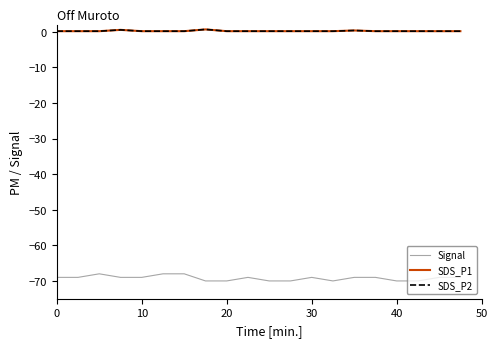

What is the difference between the maximum and second lowest values in the Signal series?

2.0